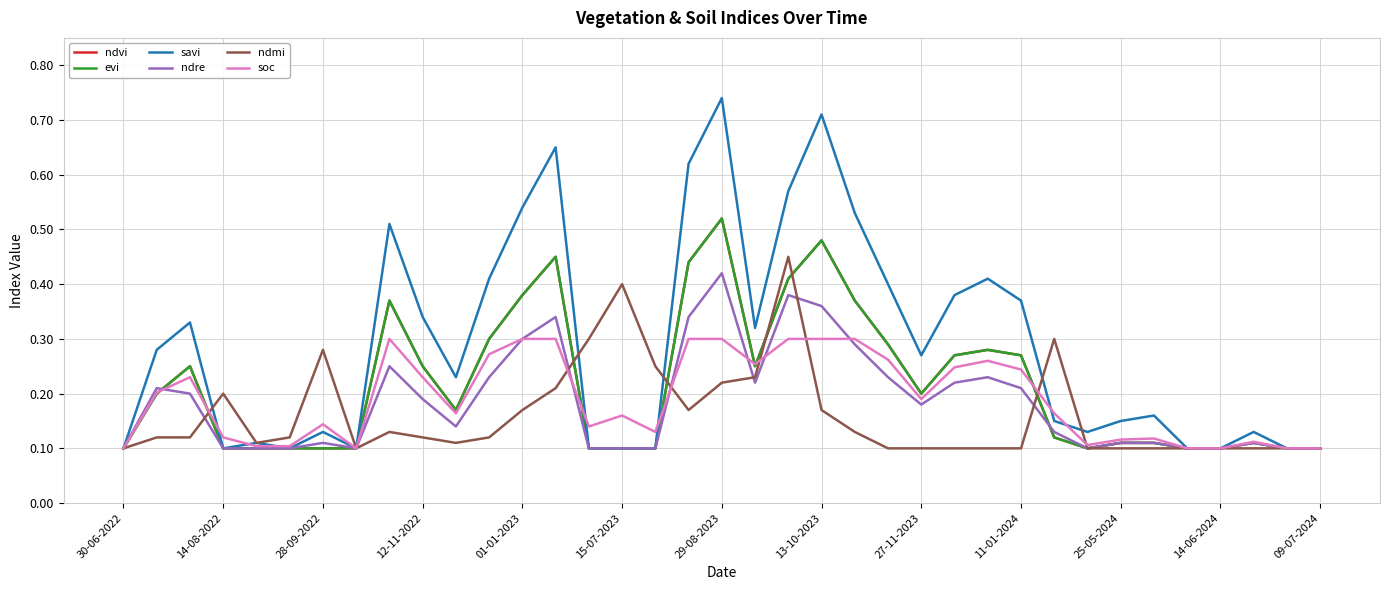

What is the average value of the soc series?

0.2